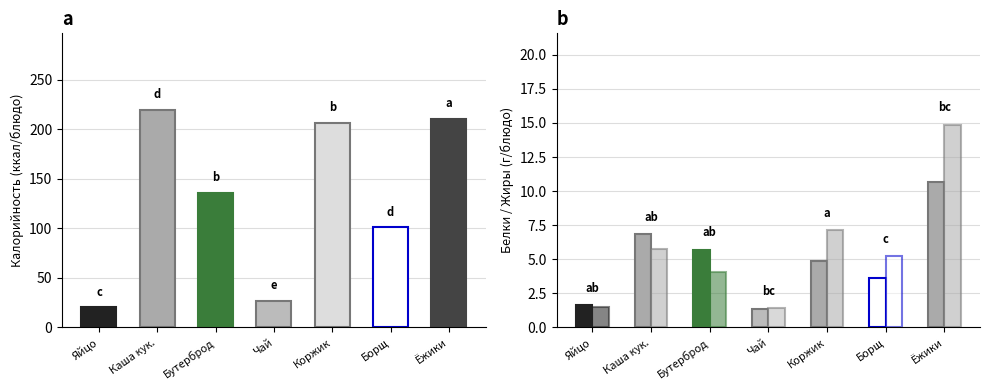

Where is Белки nearest to the value 5?

Коржик молочный